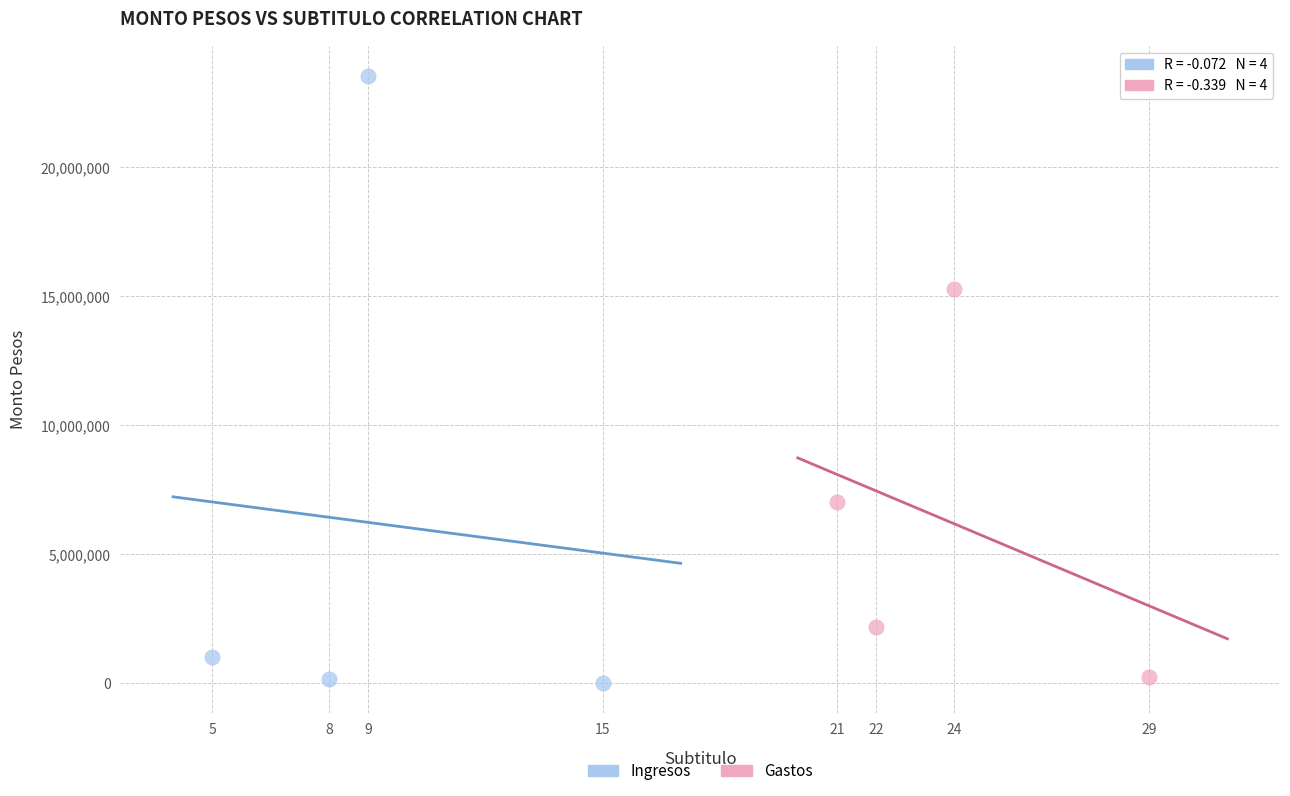

Which series contains the highest Y value?

Ingresos